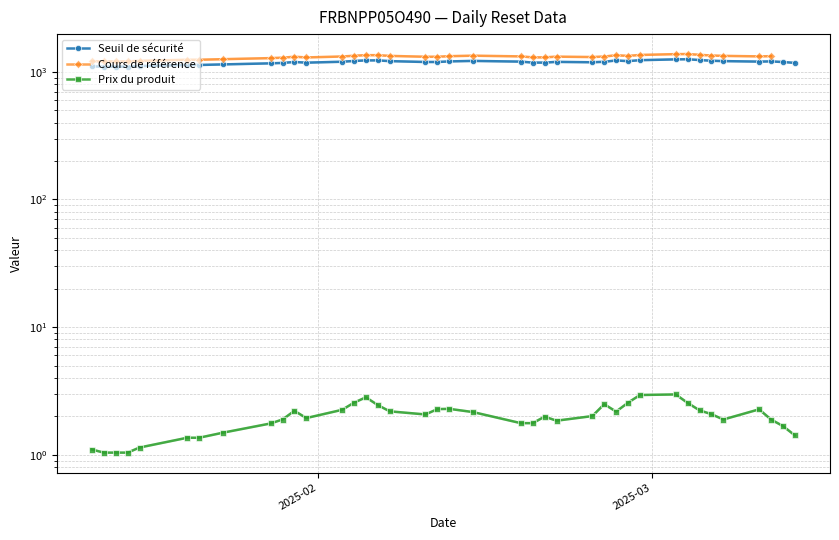

At which label is Prix du produit closest to 2?

2025-02-24